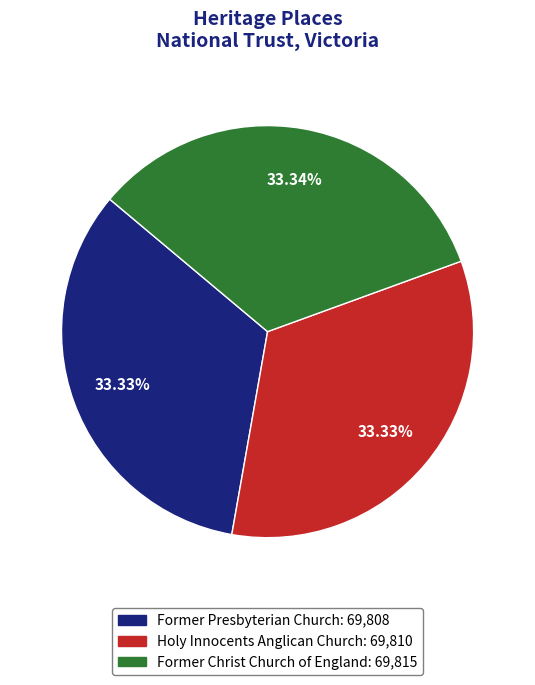

Approximately how many times larger is the value at Holy Innocents Anglican Church compared to Former Christ Church of England?

1.0